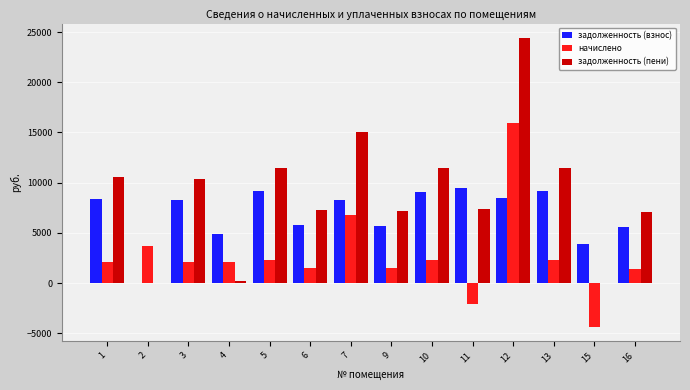

What is the sum of the начислено values at 16 and 2?

5159.2